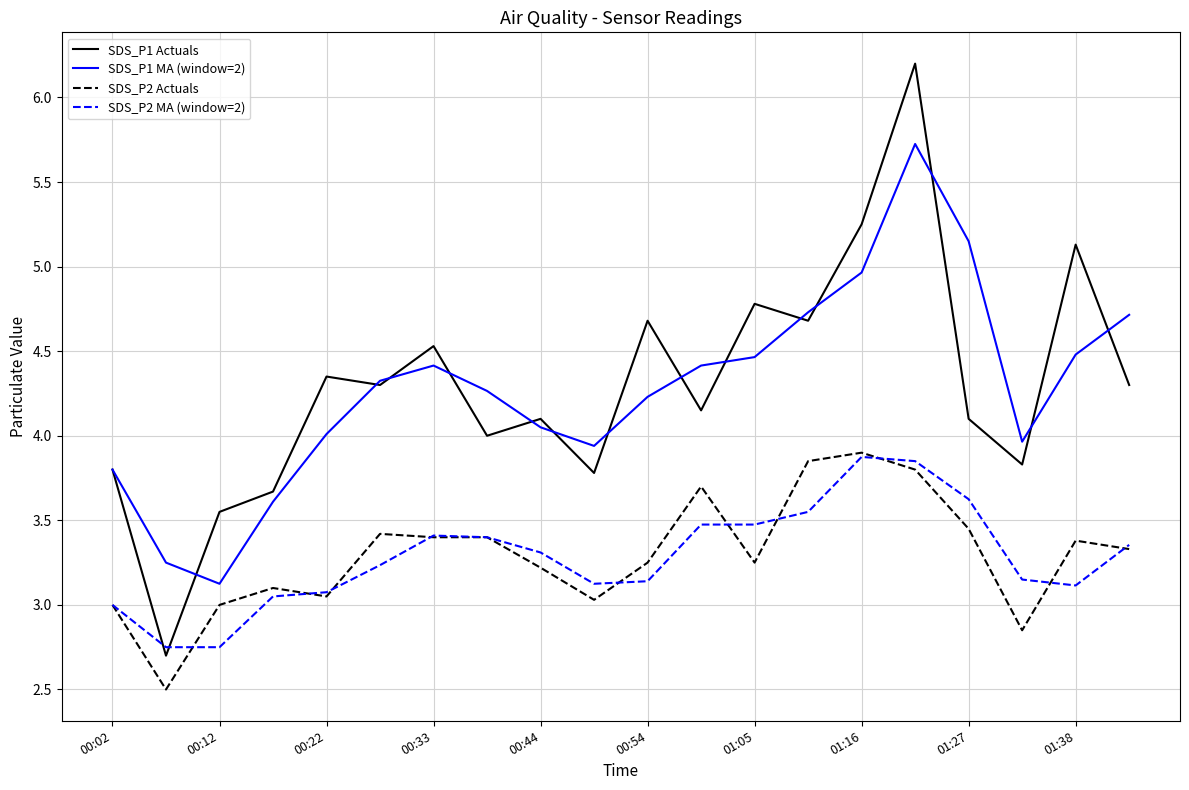

True or false: SDS_P2 Actuals and SDS_P1 Actuals intersect in this chart.

False